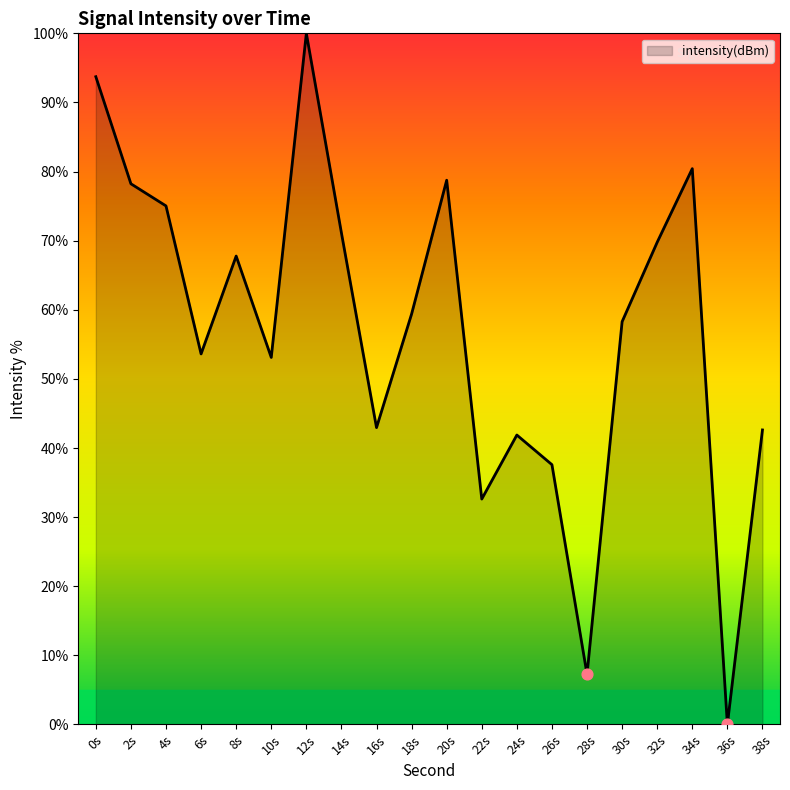

What is the ratio of the value at 20s to the value at 18s?

1.3